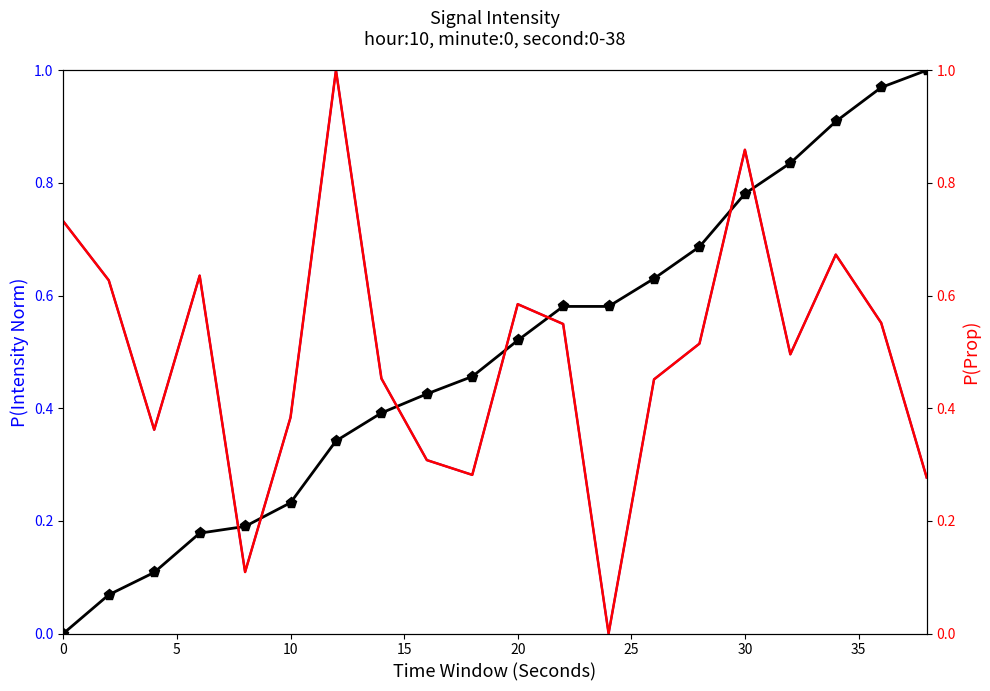

How many times do cumulative intensity and intensity(dBm) [raw] cross each other?

7